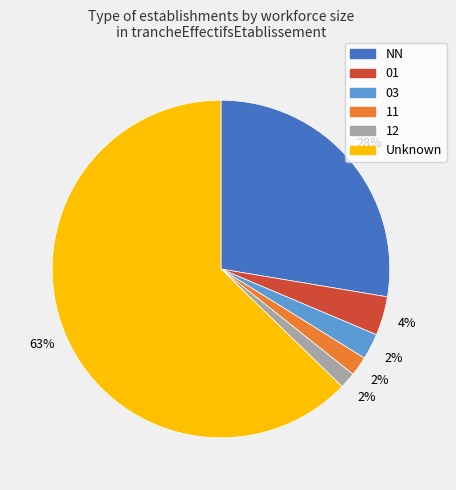

Is there any slice that represents more than half of the pie?

Yes